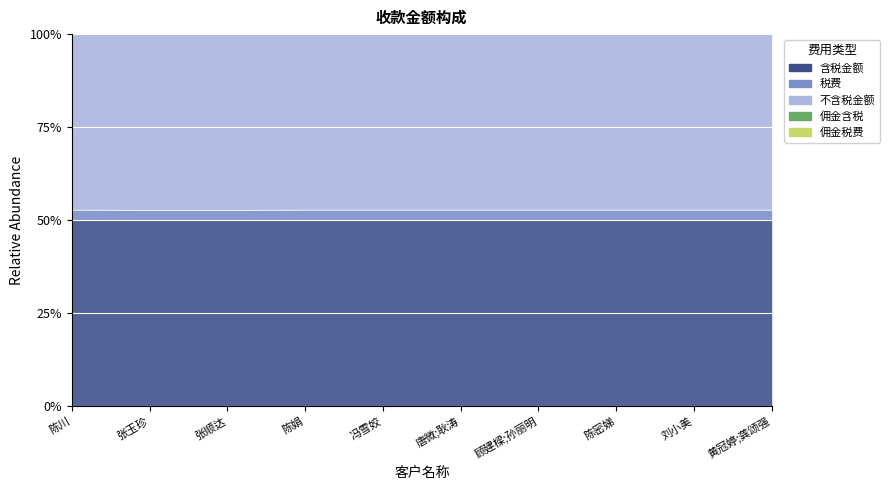

At which category is the sum across all series the highest?

刘小美